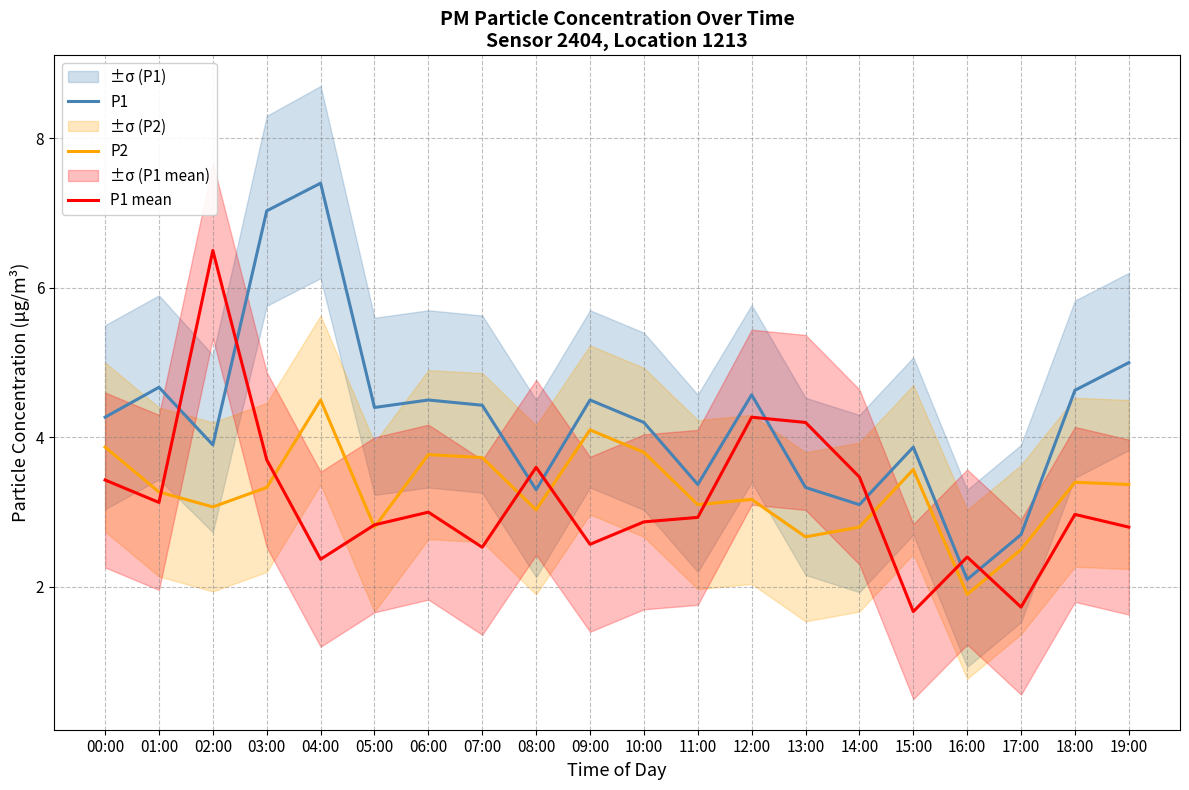

Count the number of categories in the chart.

20